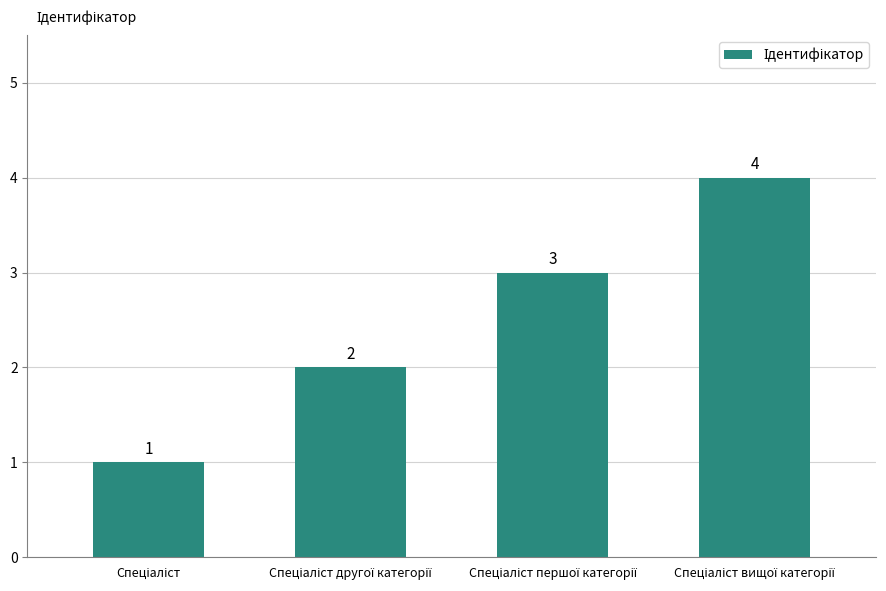

What is the value of the 2nd bar from the left?

2